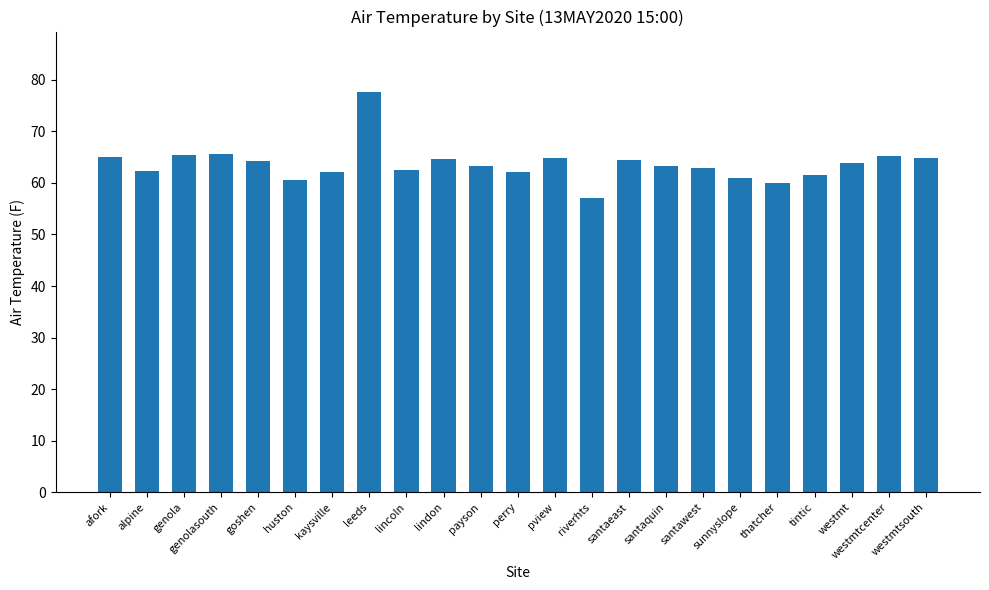

What is the maximum value shown in the chart?

77.7